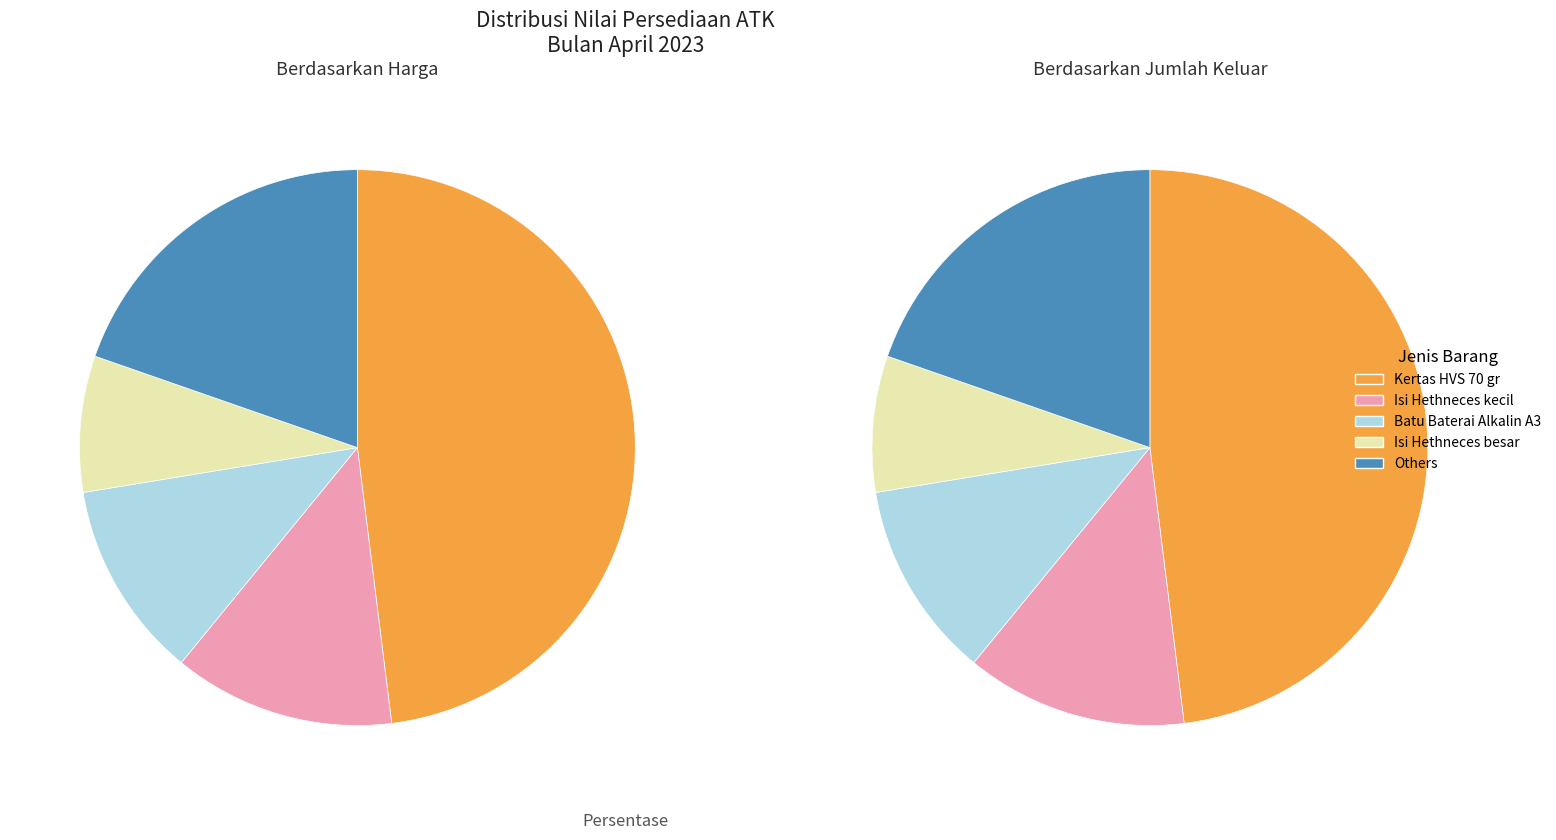

How many slices are in this pie chart?

10